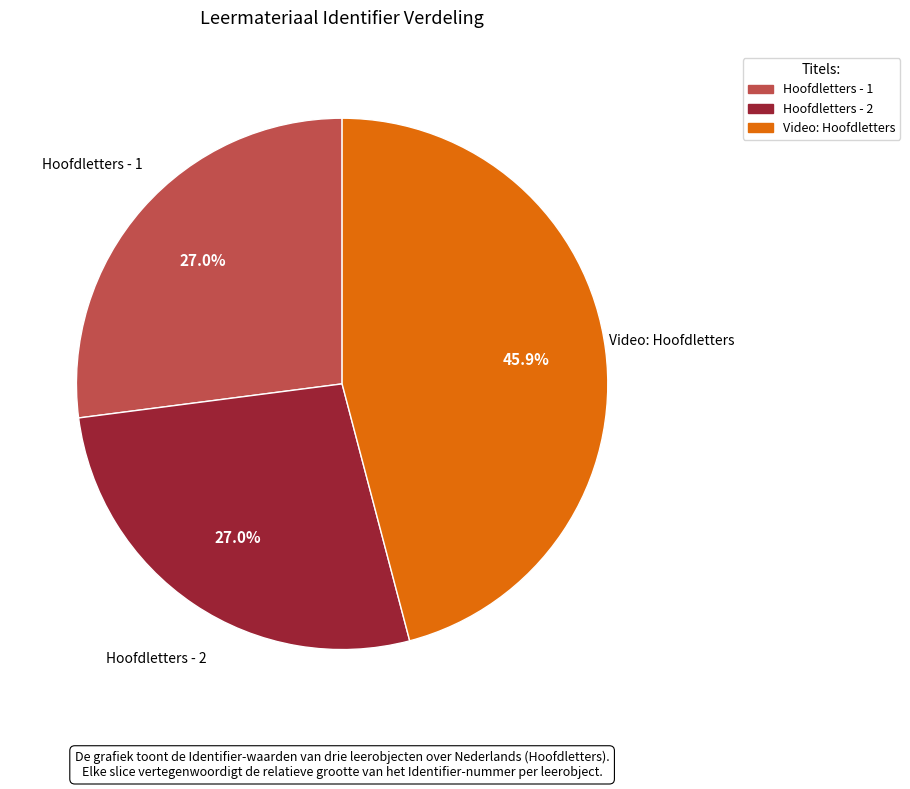

To the nearest percent, what is the difference between the largest and smallest slice percentages?

19%